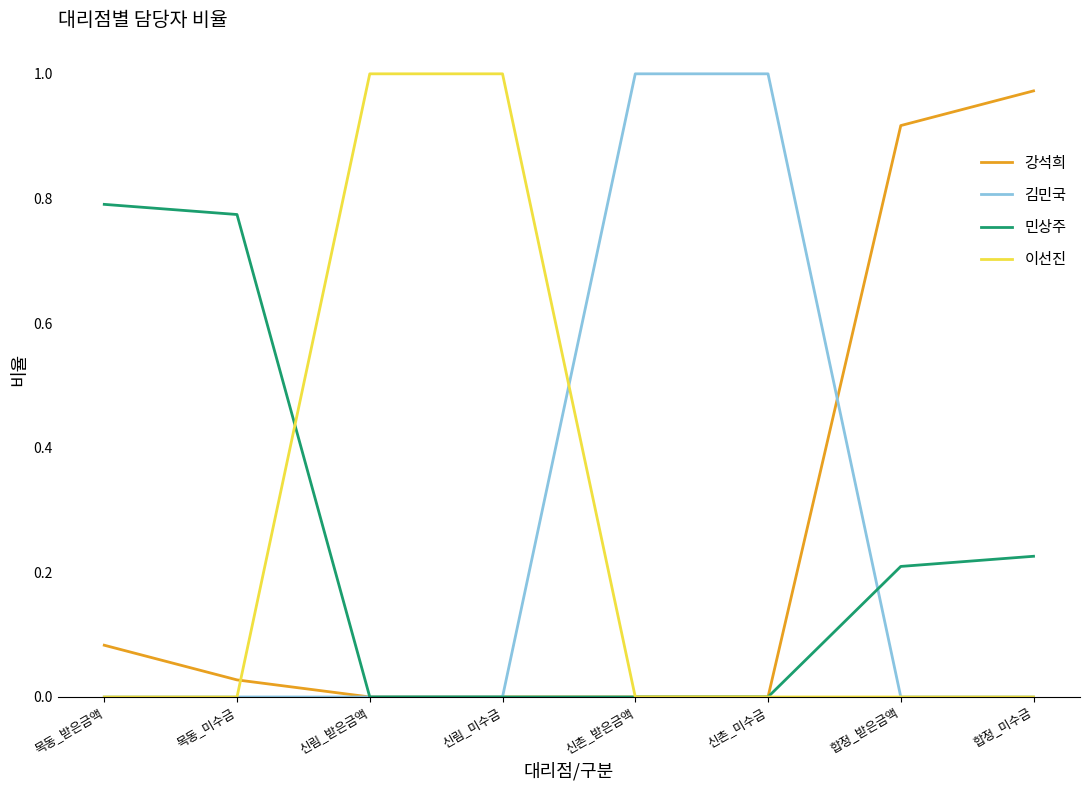

What is the total value across all series at 합정_미수금?

1.2